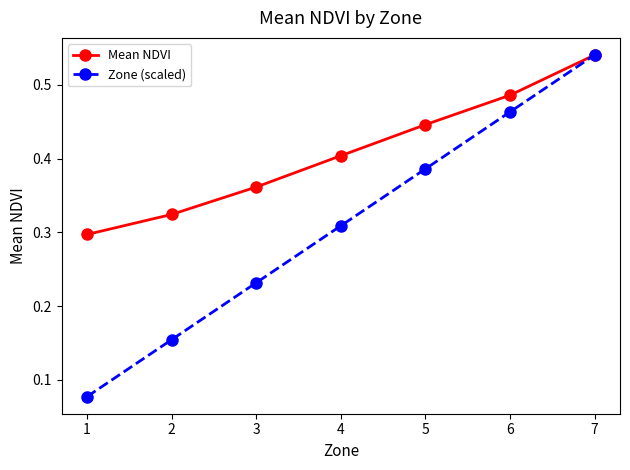

At 6, list the series in order from smallest to largest.

Zone (scaled), Mean NDVI